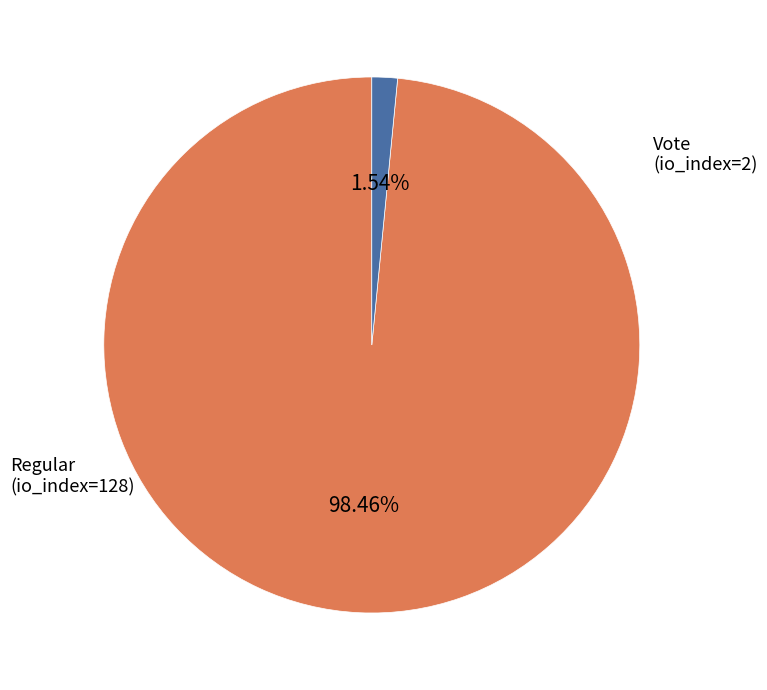

Rank the categories by value from highest to lowest.

Regular, Vote